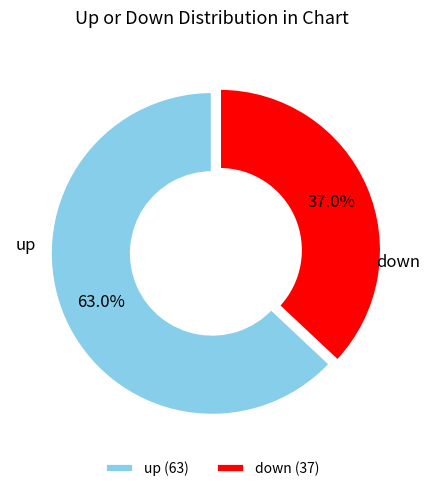

Rank the categories by value from lowest to highest.

down, up